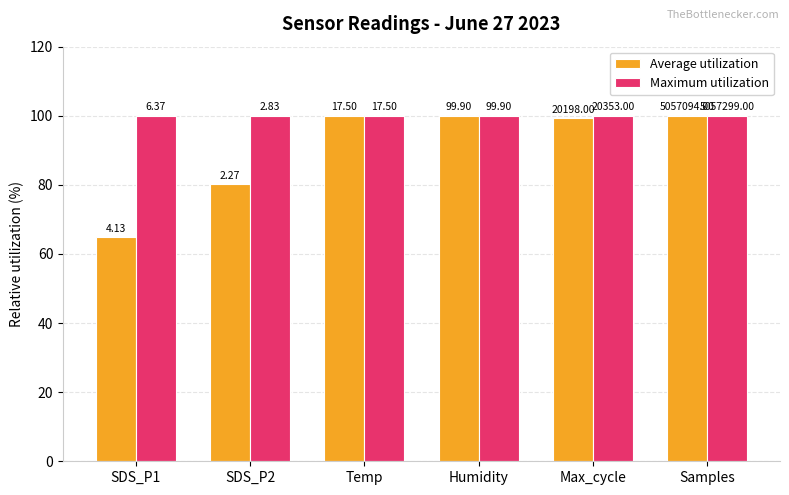

What are all the series names shown in the legend?

Average utilization, Maximum utilization